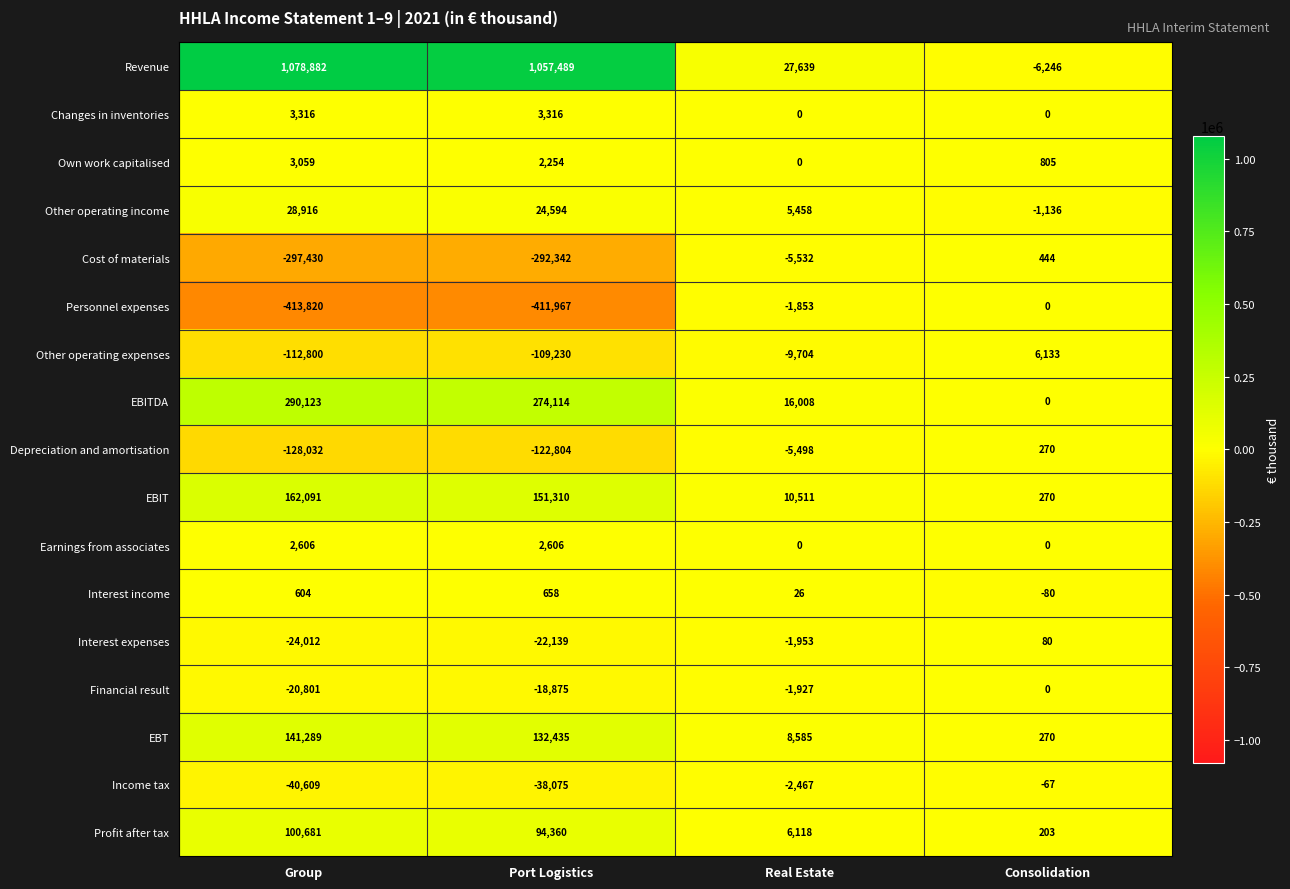

At which label is Profit after tax closest to 50442?

Port Logistics